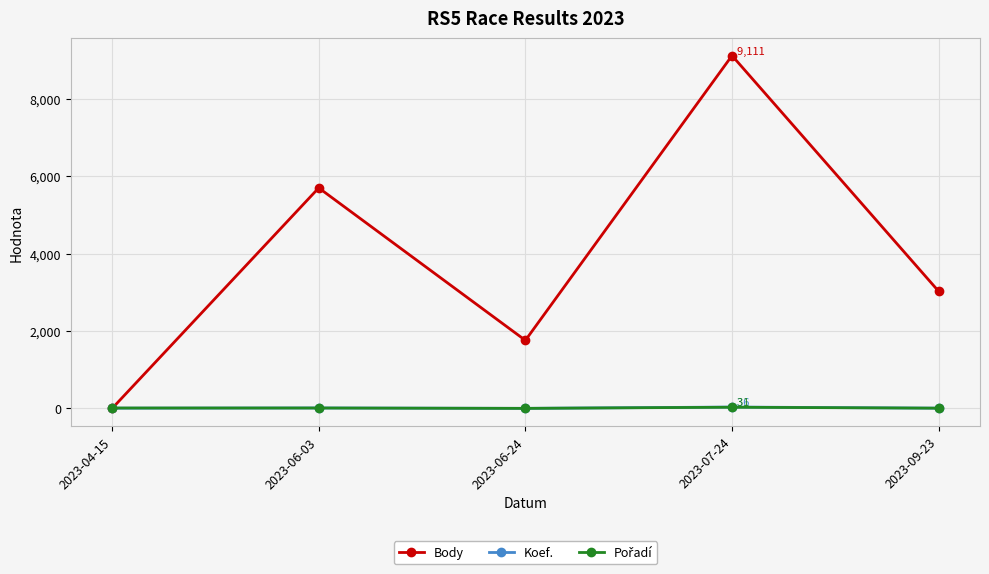

Does the chart have visible grid lines?

Yes